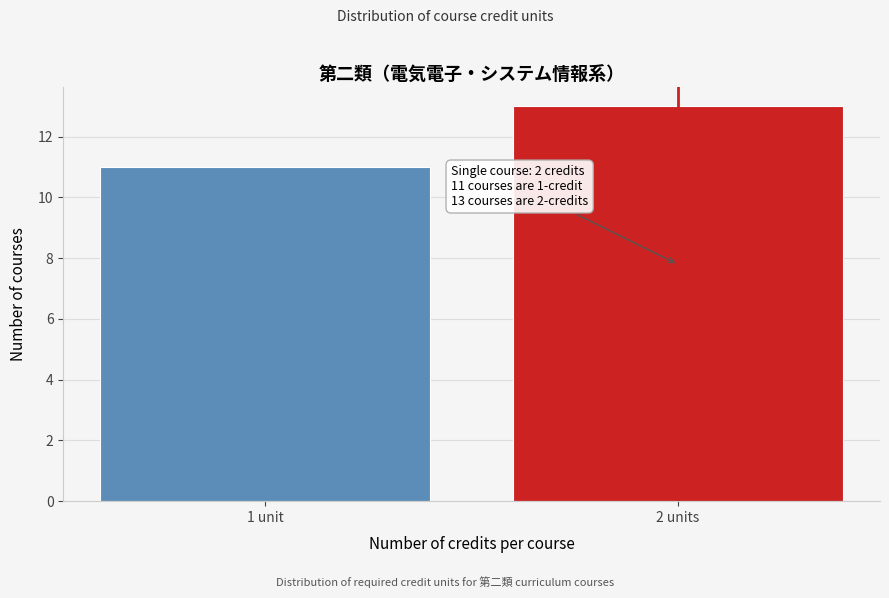

Reading right to left, what are all the values shown in this chart?

13	11